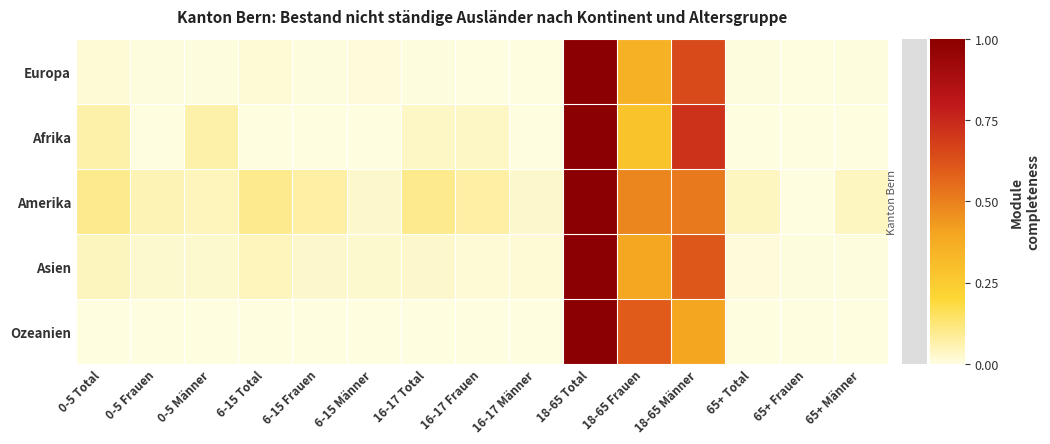

Rank the series by their maximum value, from lowest to highest.

Europa, Afrika, Amerika, Asien, Ozeanien